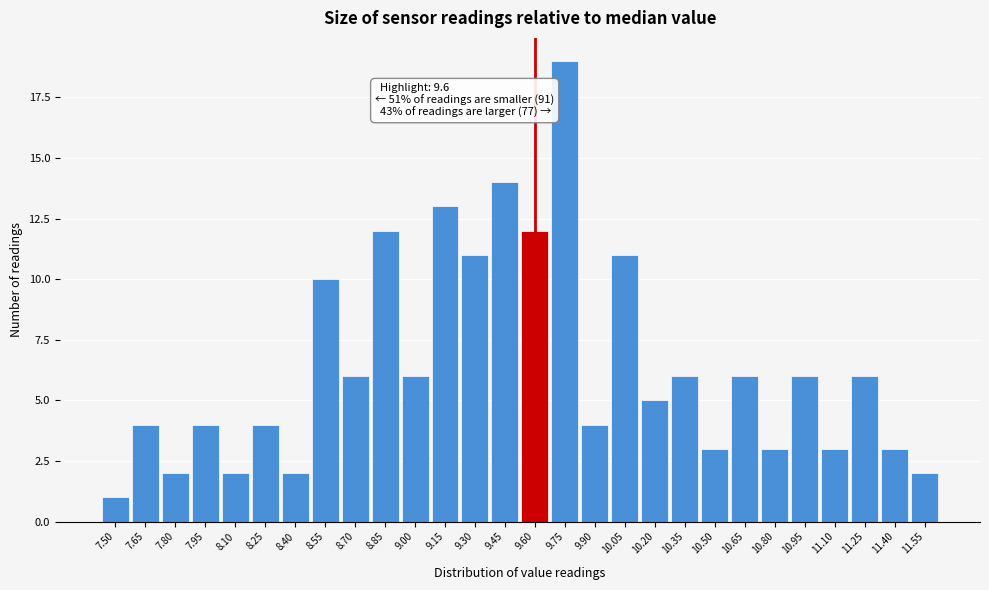

Over which range of the x-axis is the bar tallest?

9.675 to 9.825